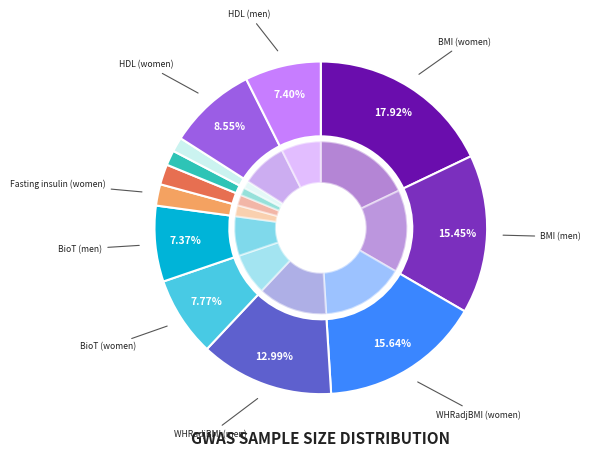

True or false: bAdiponectin accounts for 9% of the total.

False